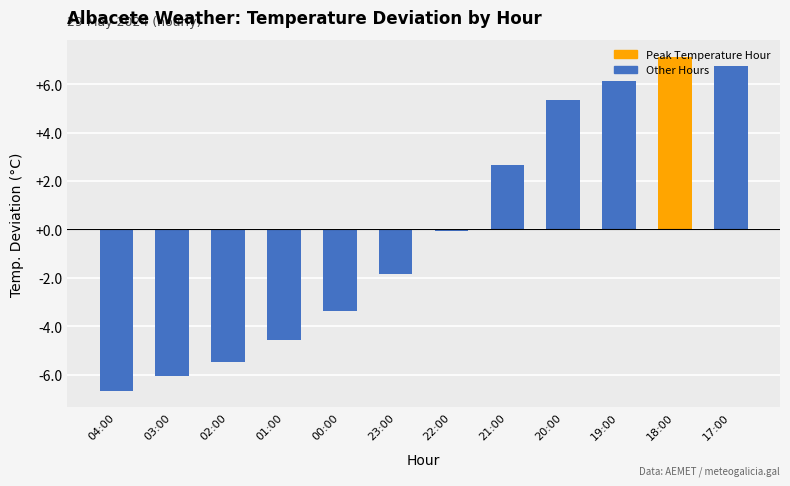

Reading left to right, what are all the values shown in this chart?

04:00=-6.7	03:00=-6.1	02:00=-5.5	01:00=-4.6	00:00=-3.4	23:00=-1.9	22:00=-0.1	21:00=2.6	20:00=5.3	19:00=6.1	18:00=7.1	17:00=6.7